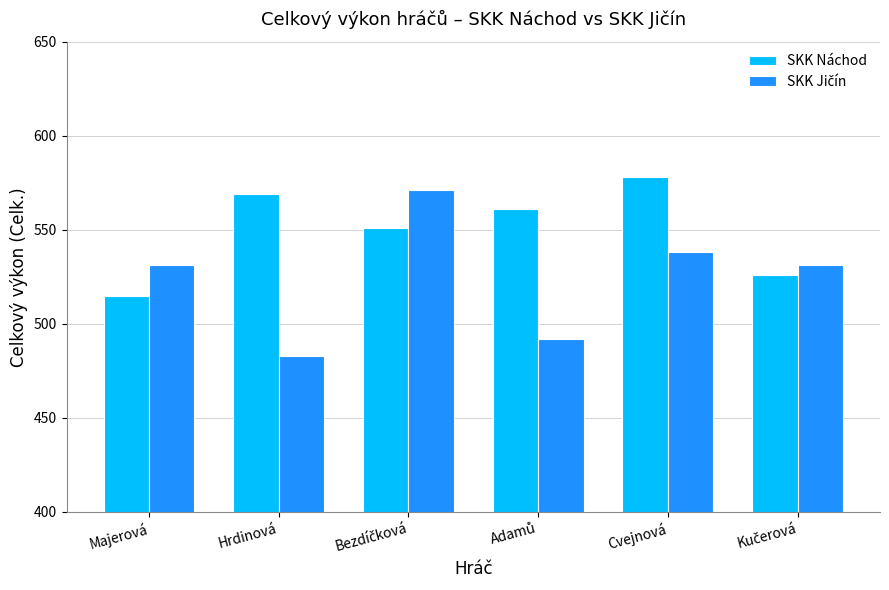

Is it true that SKK Náchod equals 771 at Cvejnová?

False